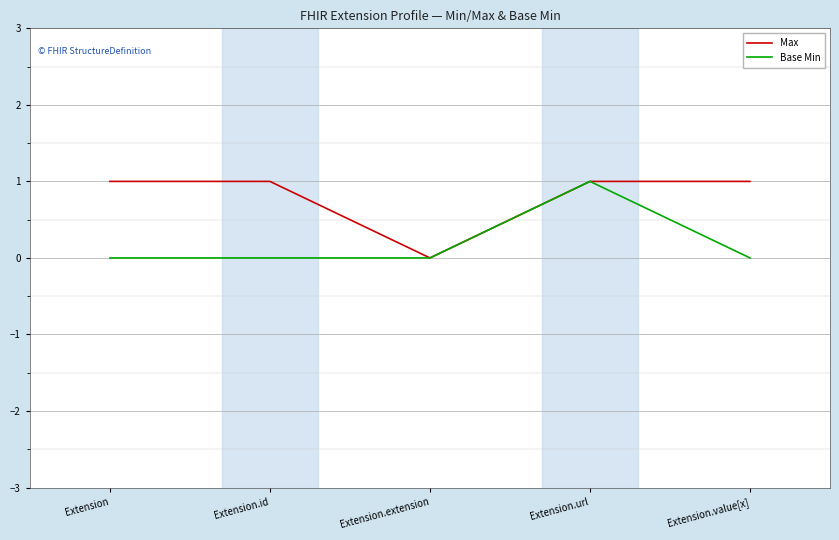

Rank the series by their average value, from lowest to highest.

Base Min, Max